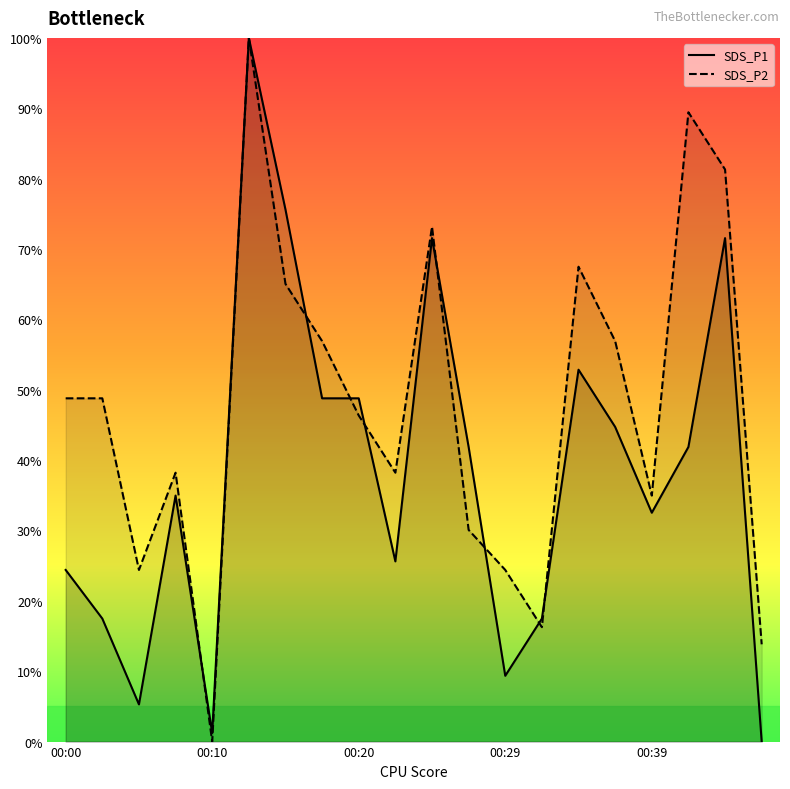

At which label does SDS_P2 reach its minimum?

00:10